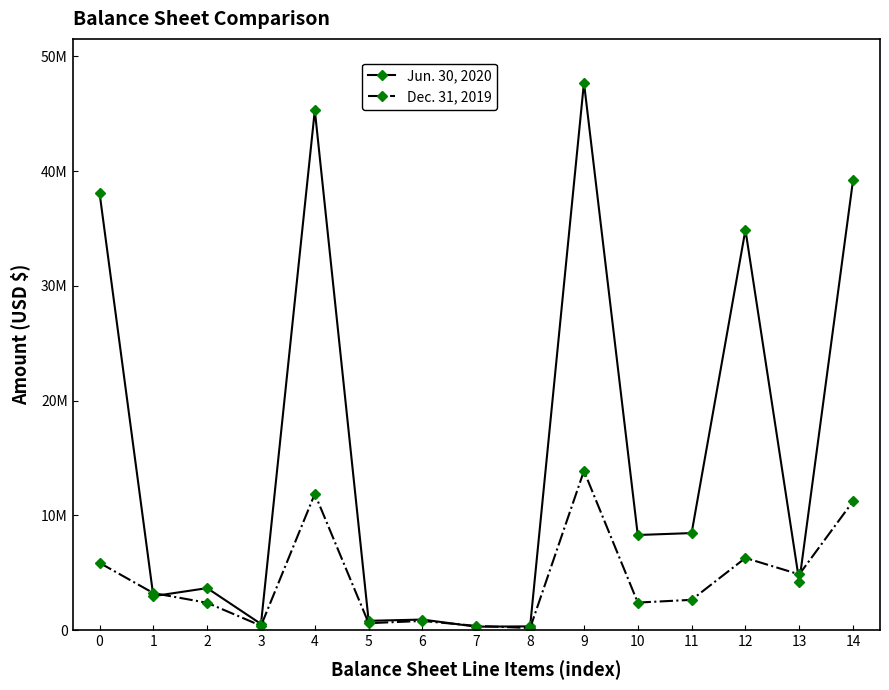

At which label is Dec. 31, 2019 closest to 7035051?

12